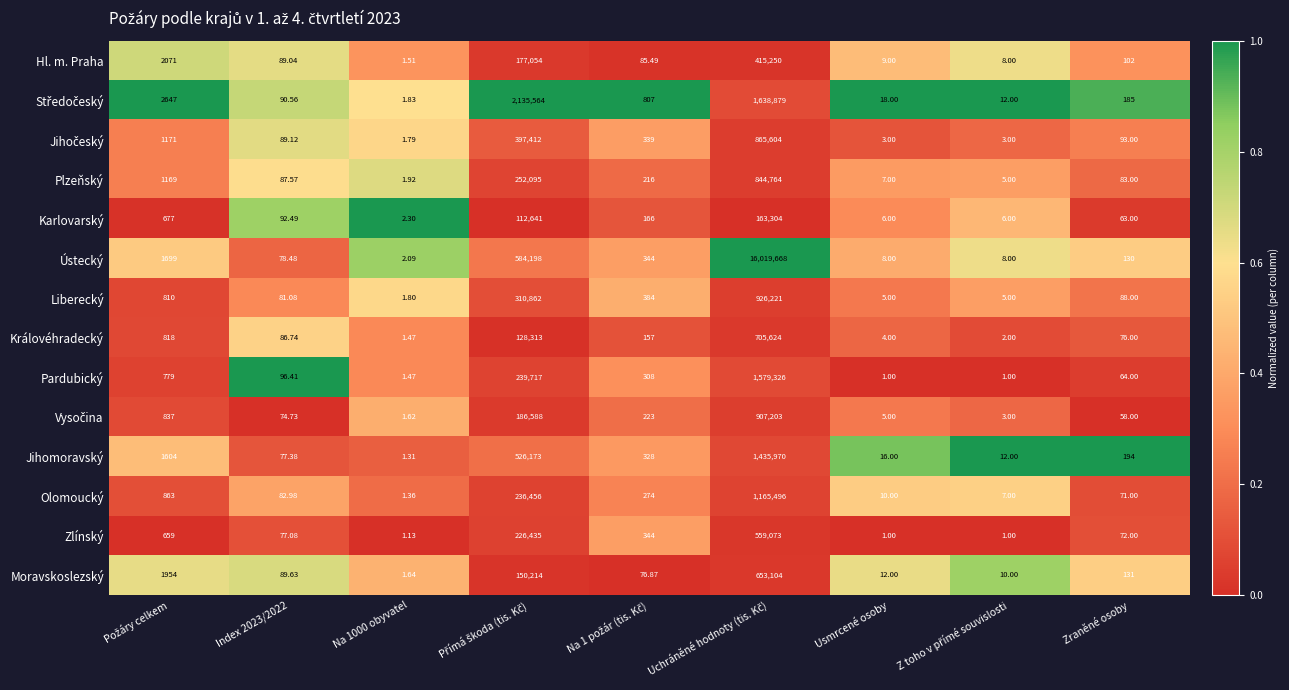

Which series has the largest range (max minus min)?

Ústecký